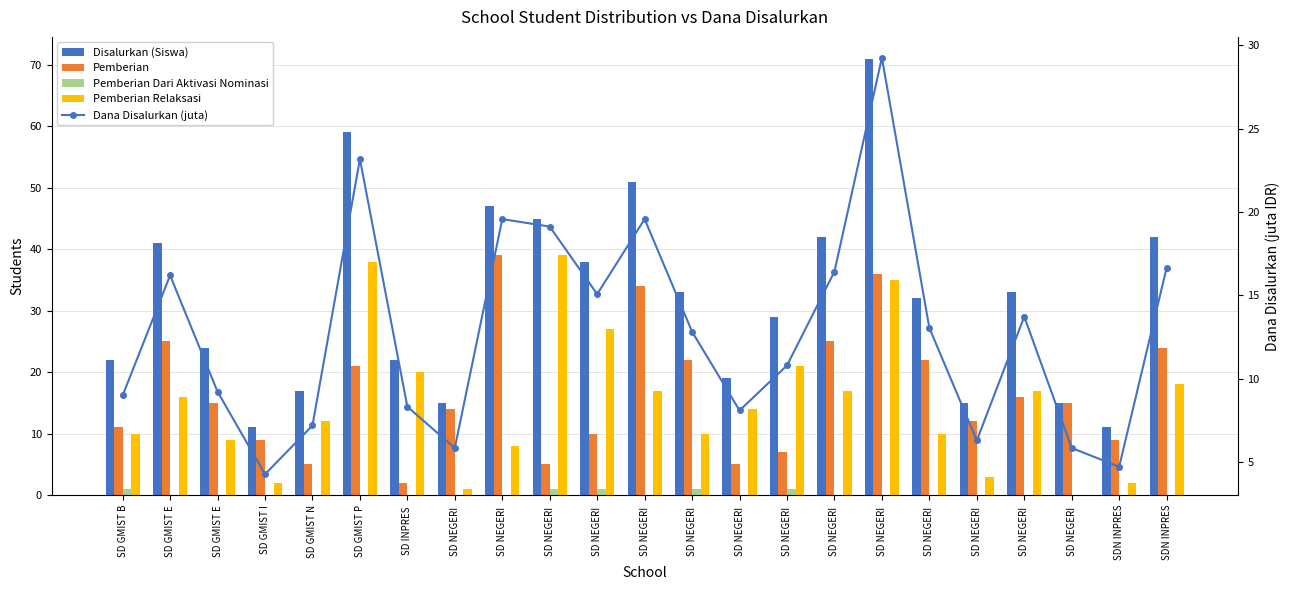

Is it true that Pemberian Relaksasi equals 3.0 at SD NEGERI ?

True